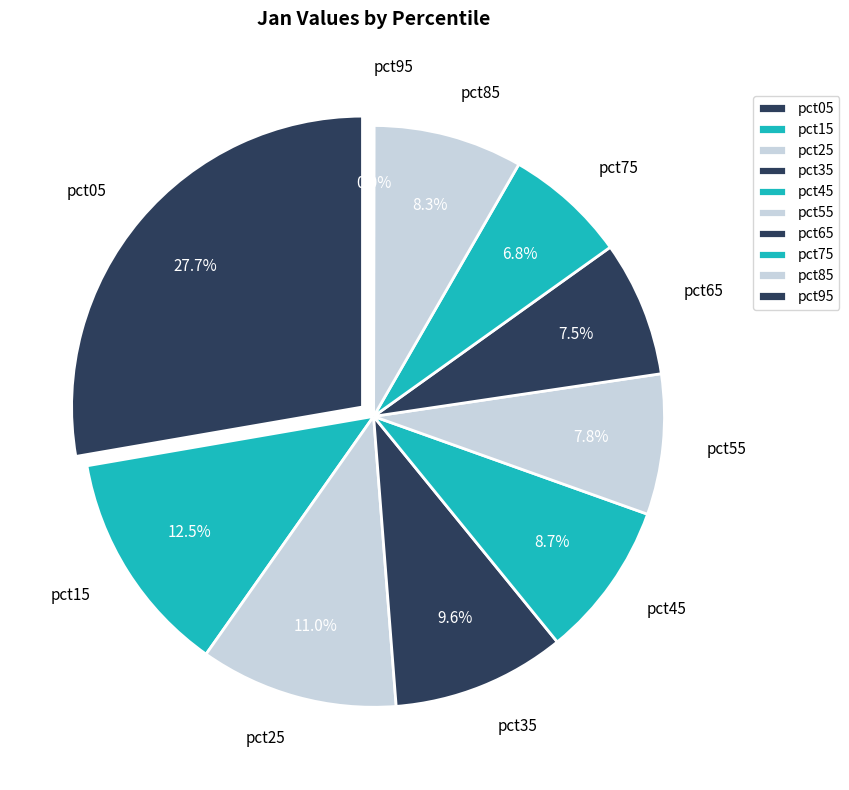

True or false: pct15 accounts for 13% of the total.

True